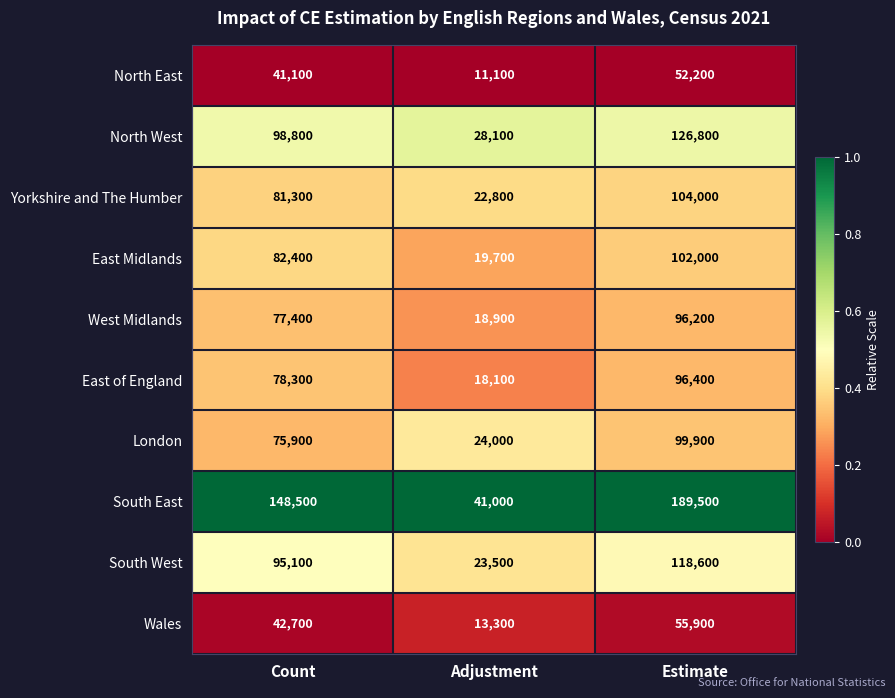

What is the total value across all series at Count?

821500